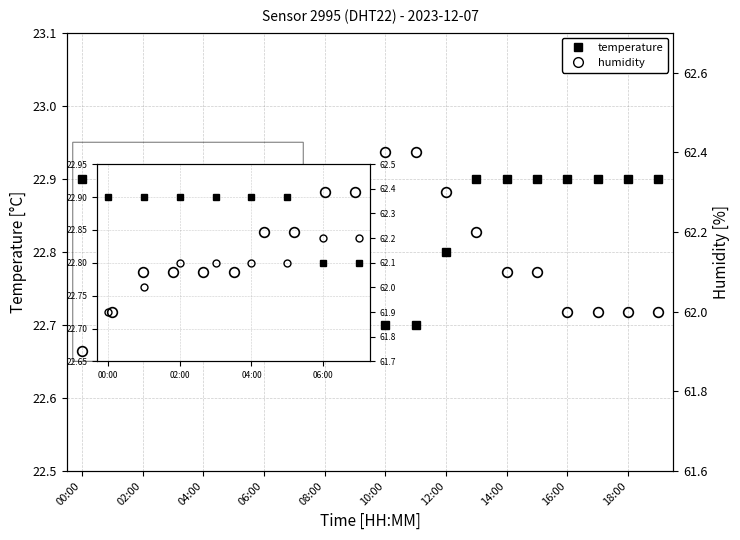

What is the label of the 8th point from the right?

12